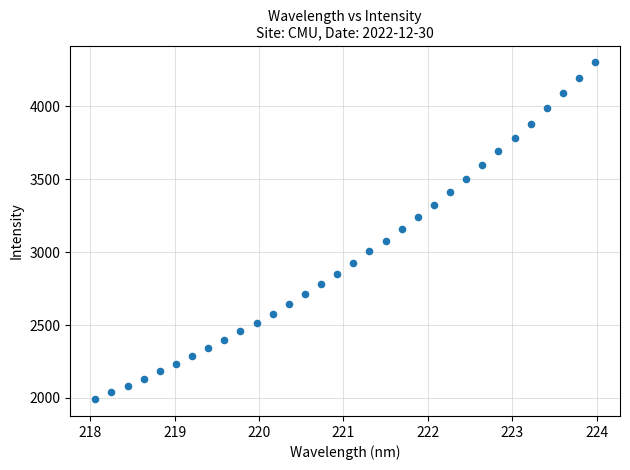

What is the range of Y values (max minus min)?

2311.0